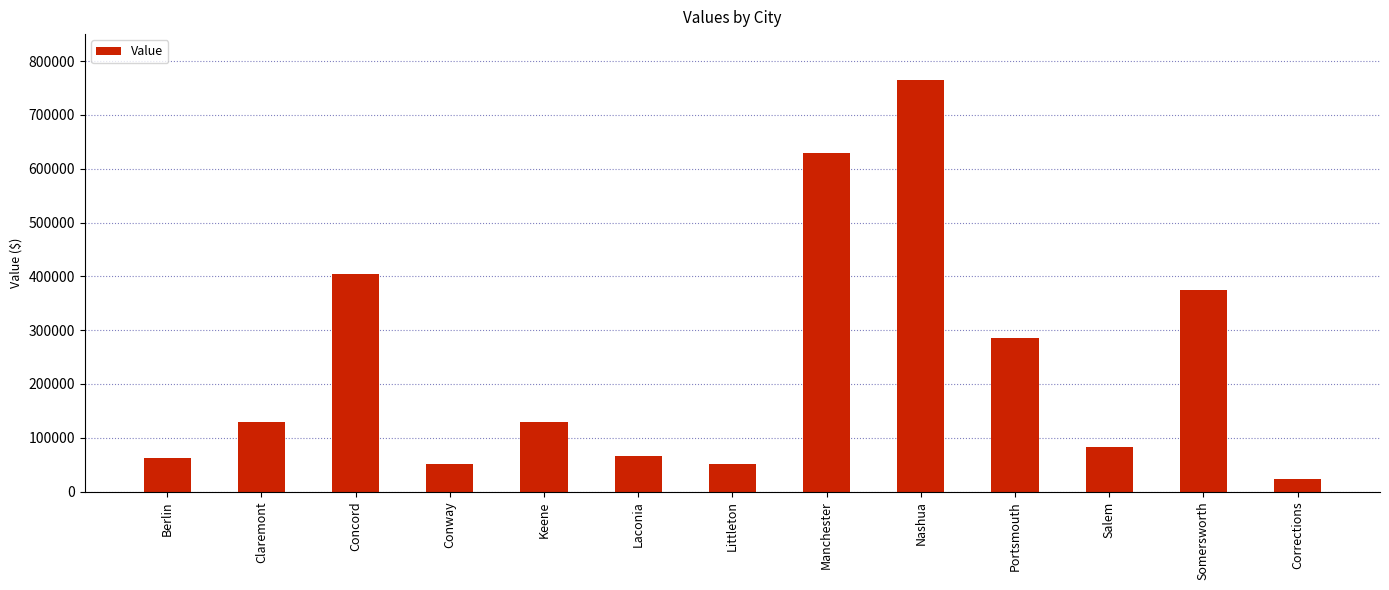

What is the sum of all values?

3054711.0